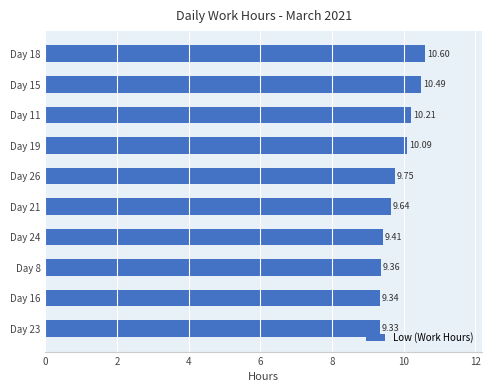

What is the difference between the values at Day 26 and Day 8?

0.4